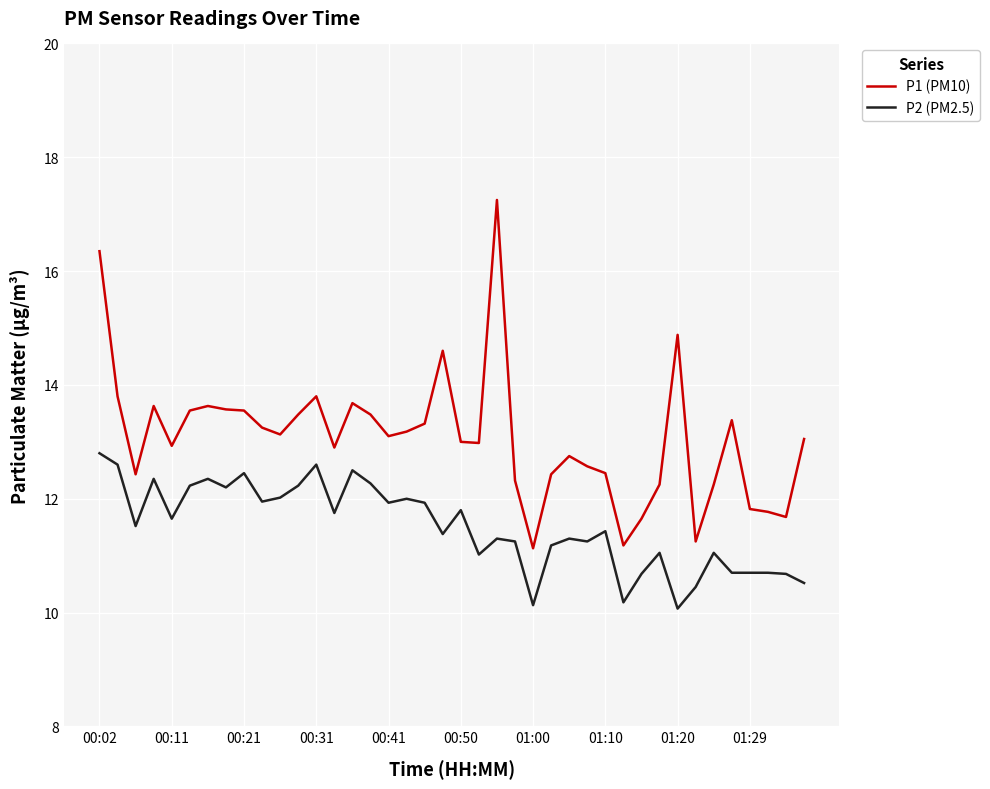

What is the minimum value shown in the chart?

10.1